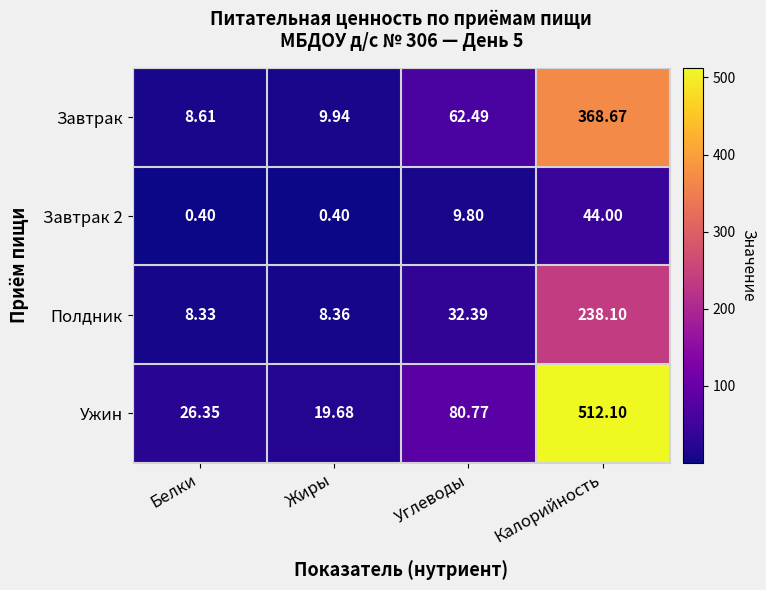

List the series in order of their overall mean, highest first.

Ужин, Завтрак, Полдник, Завтрак 2